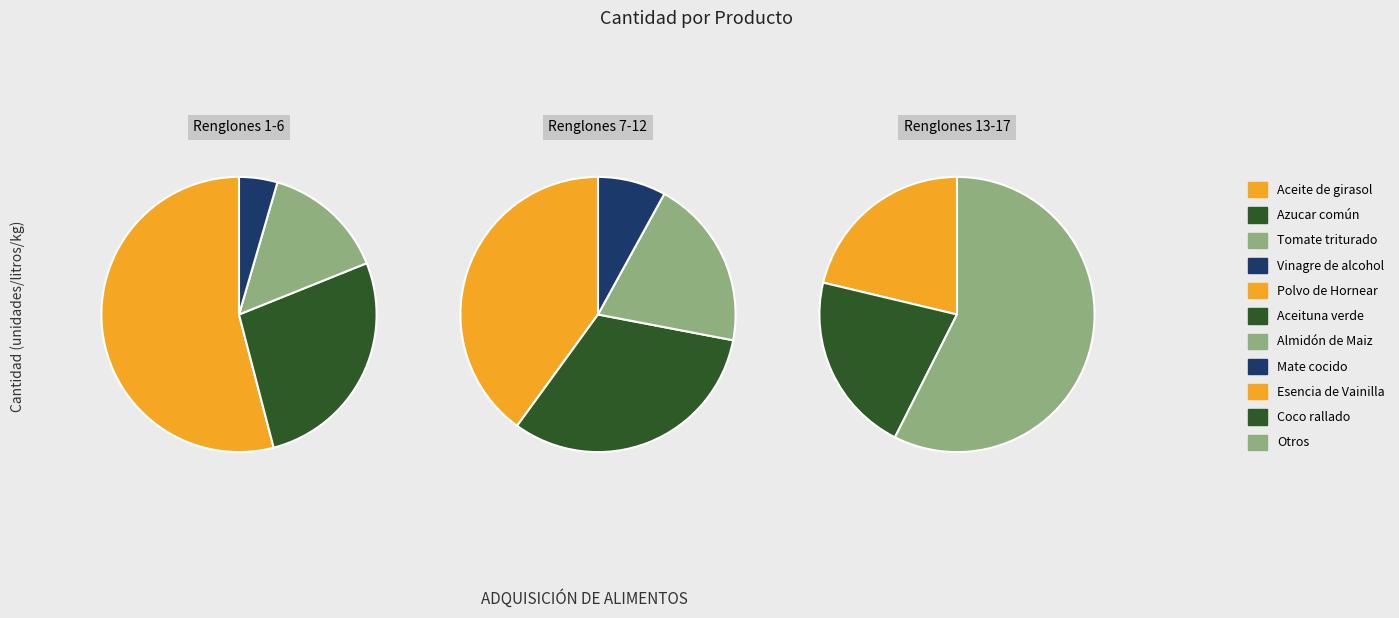

What percentage is the Almidón de Maiz slice, to the nearest percent?

2%